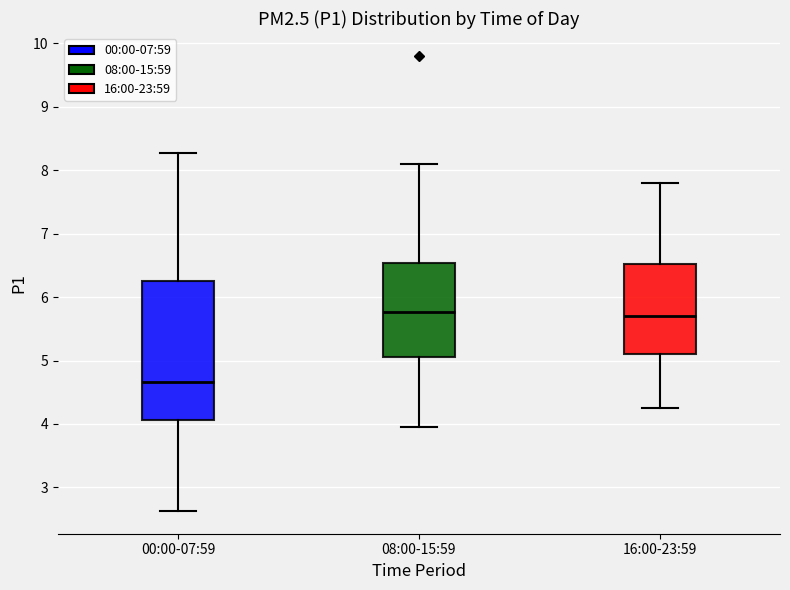

Which box is the tallest, from its lower edge to its upper edge?

00:00-07:59